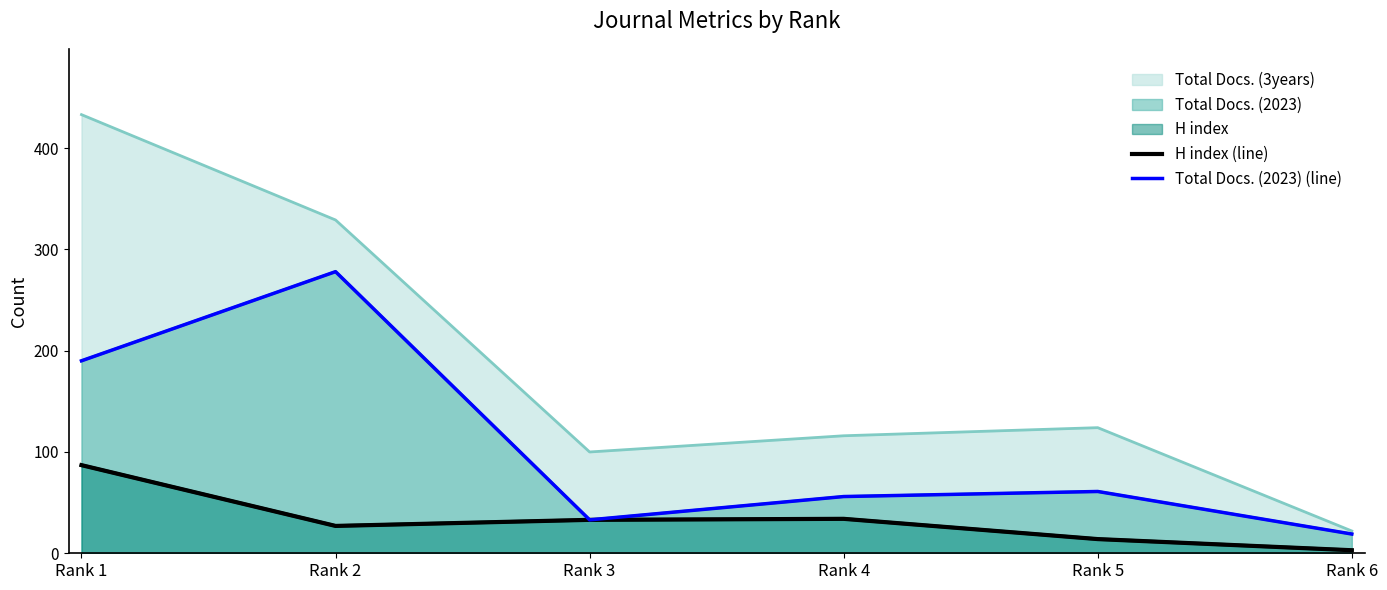

Count the number of categories in the chart.

6